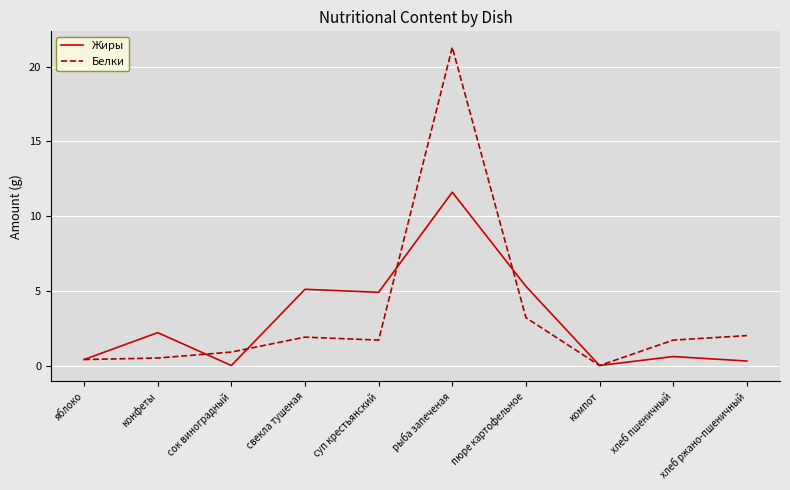

What is the difference between the Белки values at хлеб ржано-пшеничный and рыба запеченая?

19.3